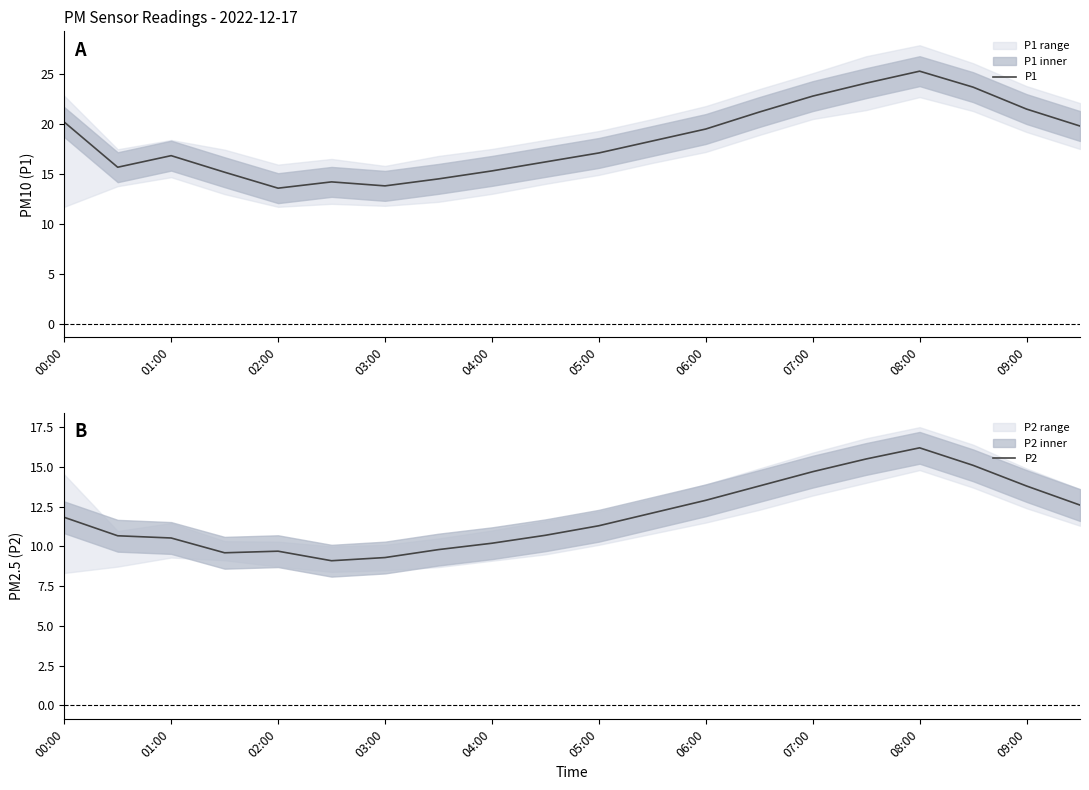

Rank the series by their maximum value, from lowest to highest.

P2, P1